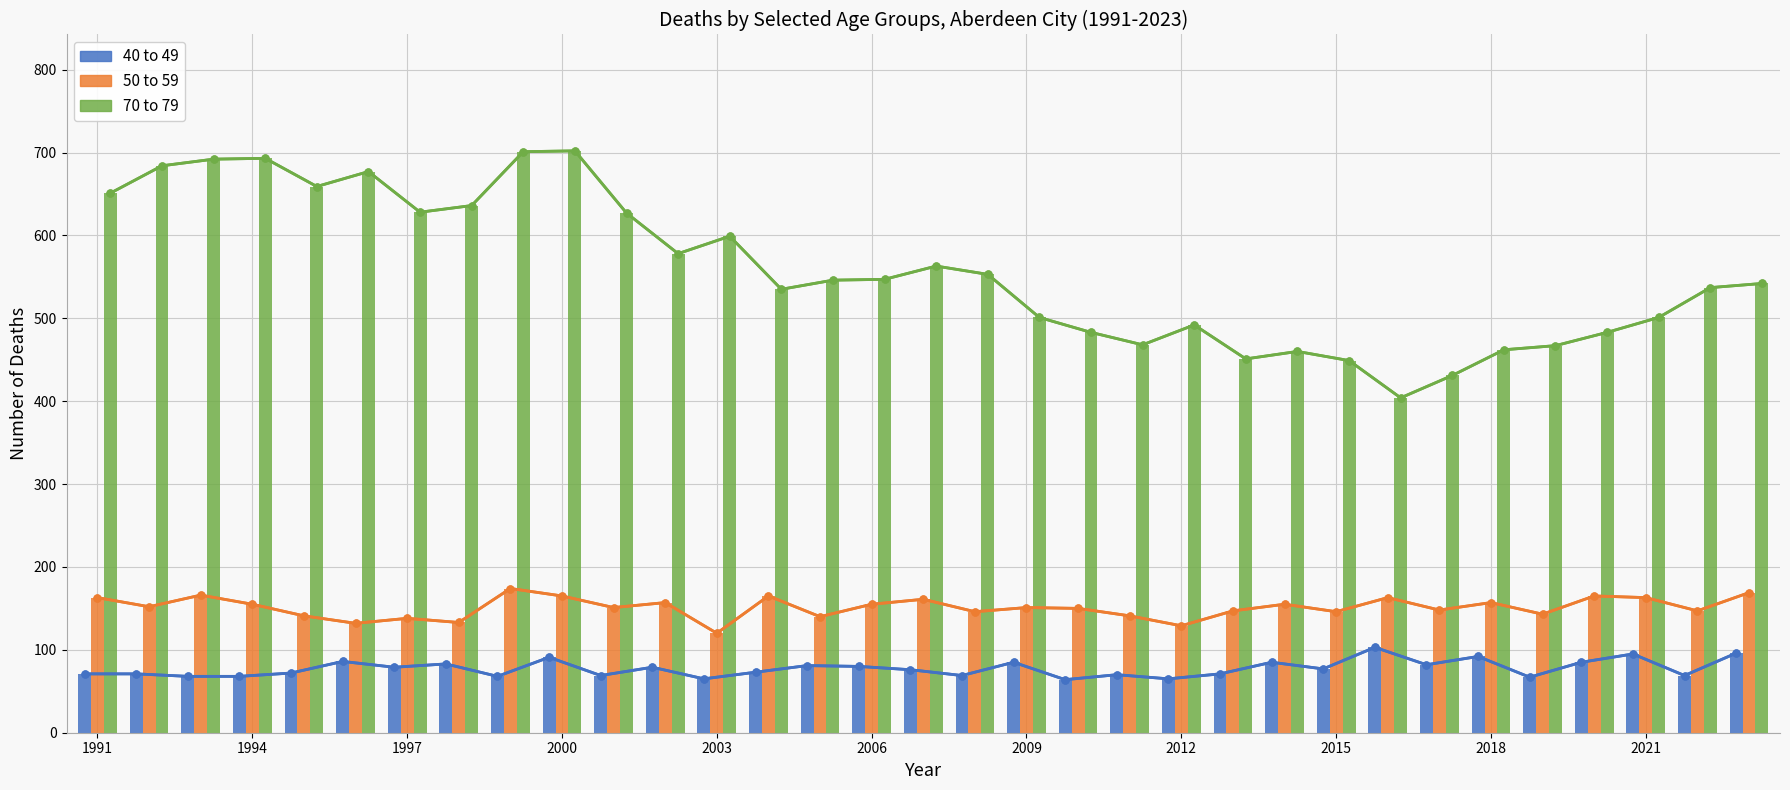

Reading left to right, extract all data points from this chart.

40 to 49: 71	71	68	68	72	86	79	83	68	91	69	79	65	73	81	80	76	69	85	64	70	65	71	85	77	103	82	92	67	85	95	69	96
50 to 59: 163	152	166	155	141	132	138	133	174	165	151	157	120	165	140	155	161	146	151	150	141	129	147	155	146	163	148	157	143	165	163	147	169
70 to 79: 651	684	692	693	659	677	628	636	701	702	627	578	599	535	546	547	563	553	501	483	468	492	451	460	449	404	431	462	467	483	501	537	542